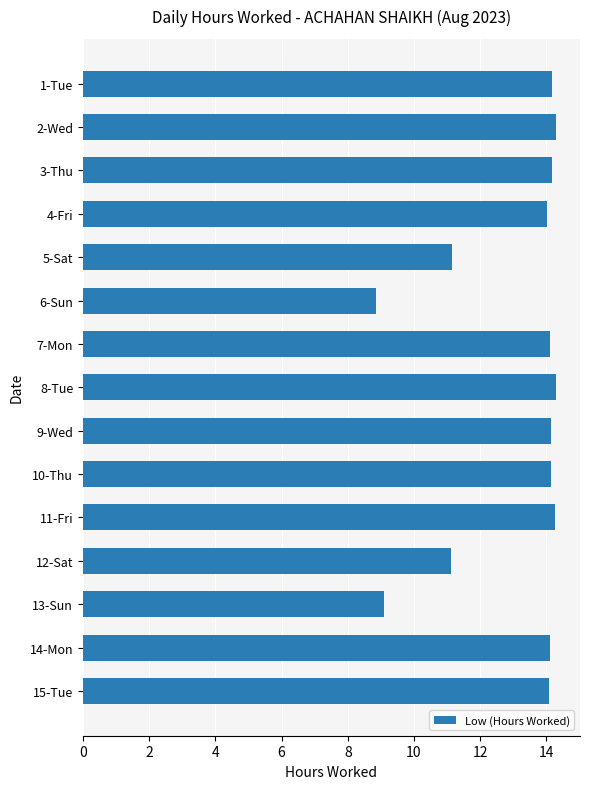

Between 8-Tue and 5-Sat, which is larger?

8-Tue